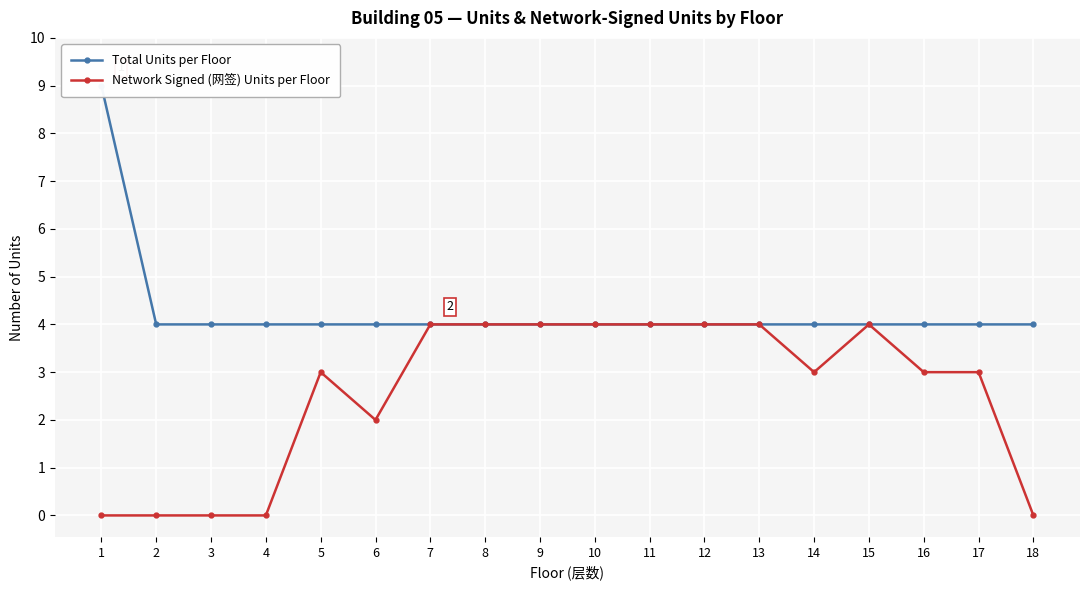

Reading left to right, what are all the values shown in this chart?

Total Units per Floor: 9	4	4	4	4	4	4	4	4	4	4	4	4	4	4	4	4	4
Network Signed (网签) Units per Floor: 0	0	0	0	3	2	4	4	4	4	4	4	4	3	4	3	3	0